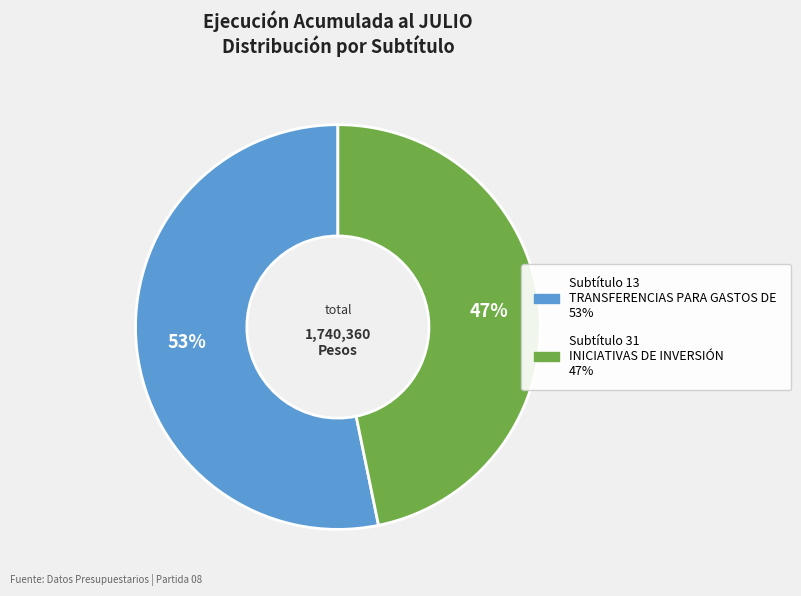

Is there any slice that represents more than half of the pie?

Yes